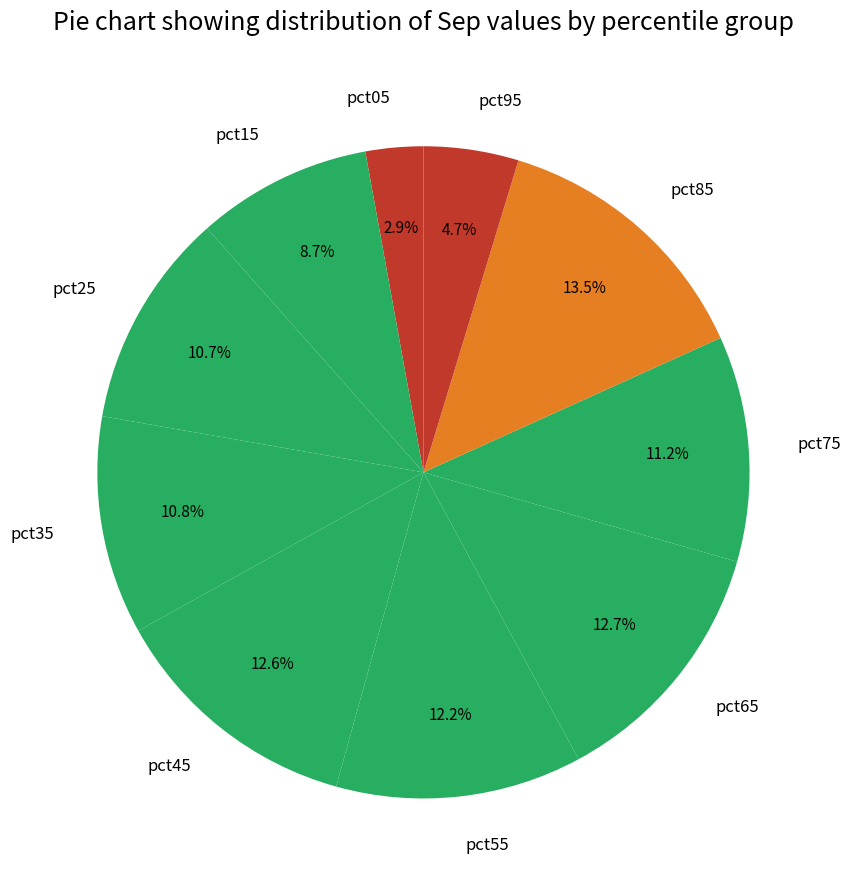

Count the number of slices in the pie.

10